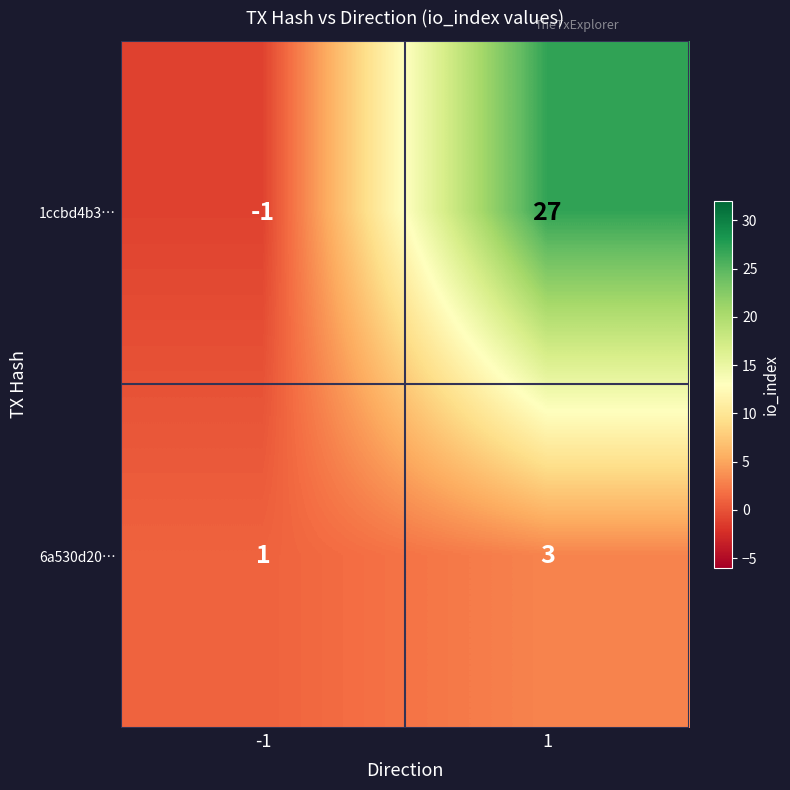

Count the number of categories in the chart.

2